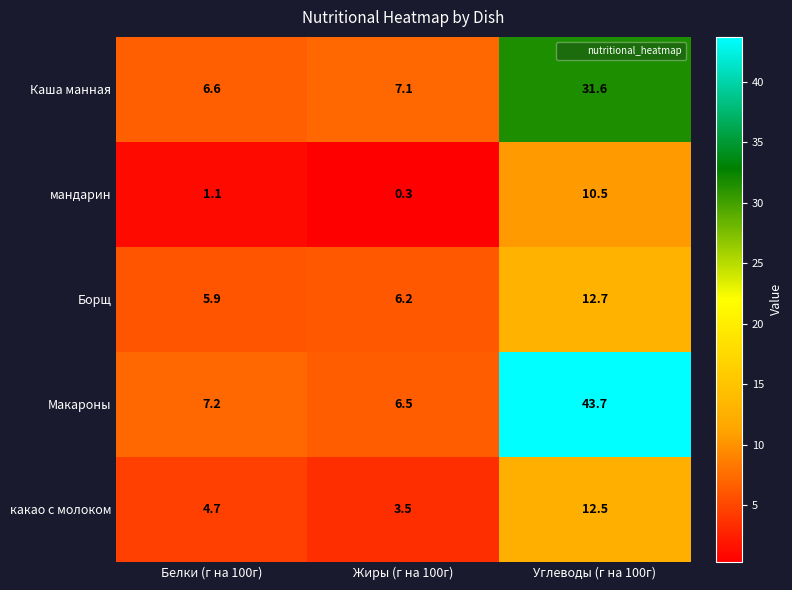

What is the difference between the maximum and minimum values in the Каша манная series?

25.0